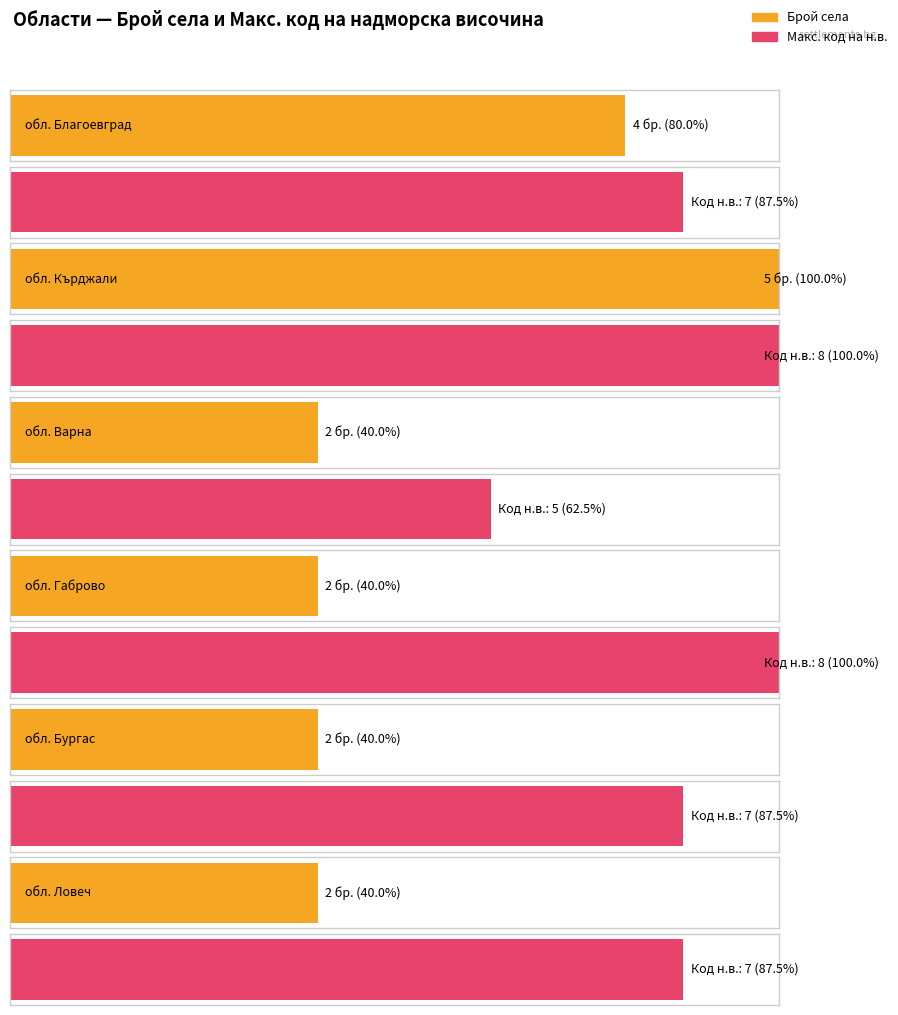

Where is BG4 nearest to the value 65?

обл. Бургас